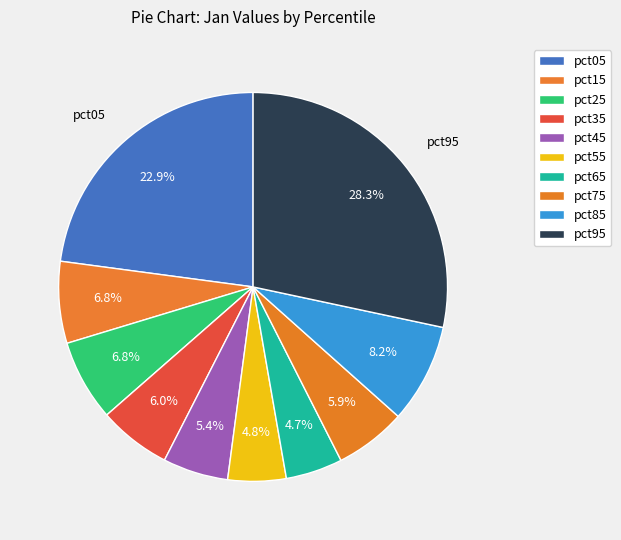

What is the smallest slice in the pie chart?

pct65